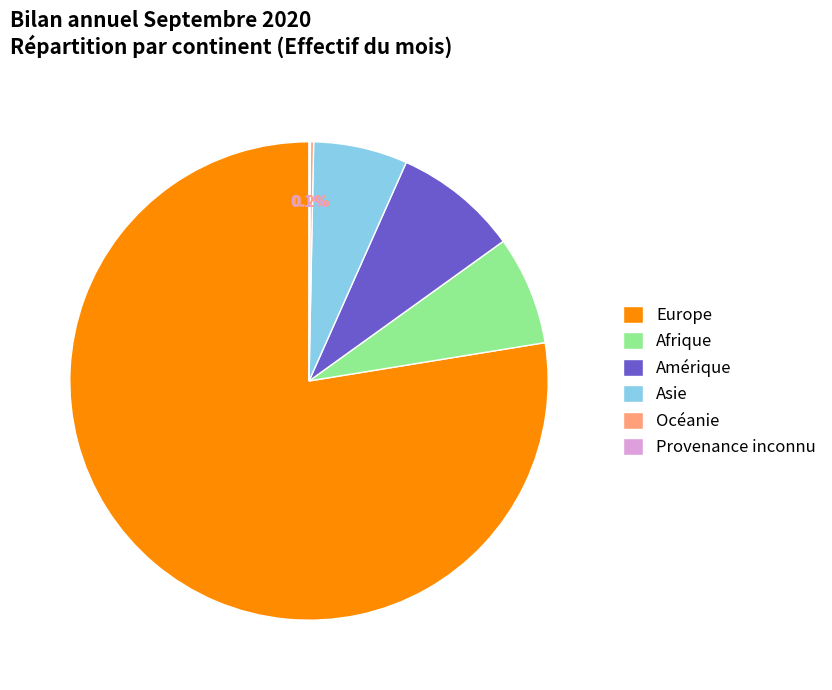

What is the majority slice?

Europe